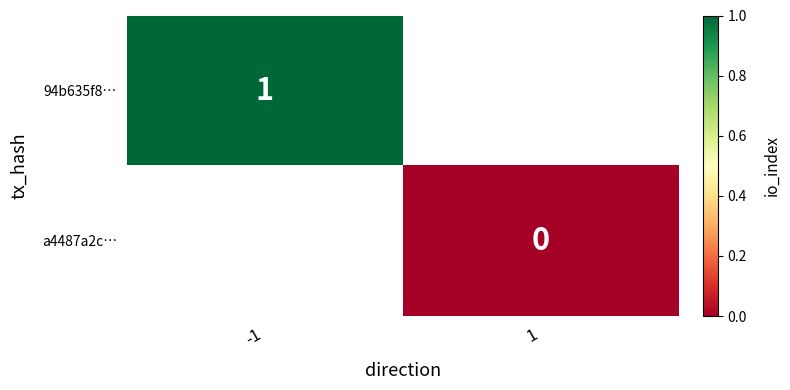

Which has a higher value, 1 or -1?

-1